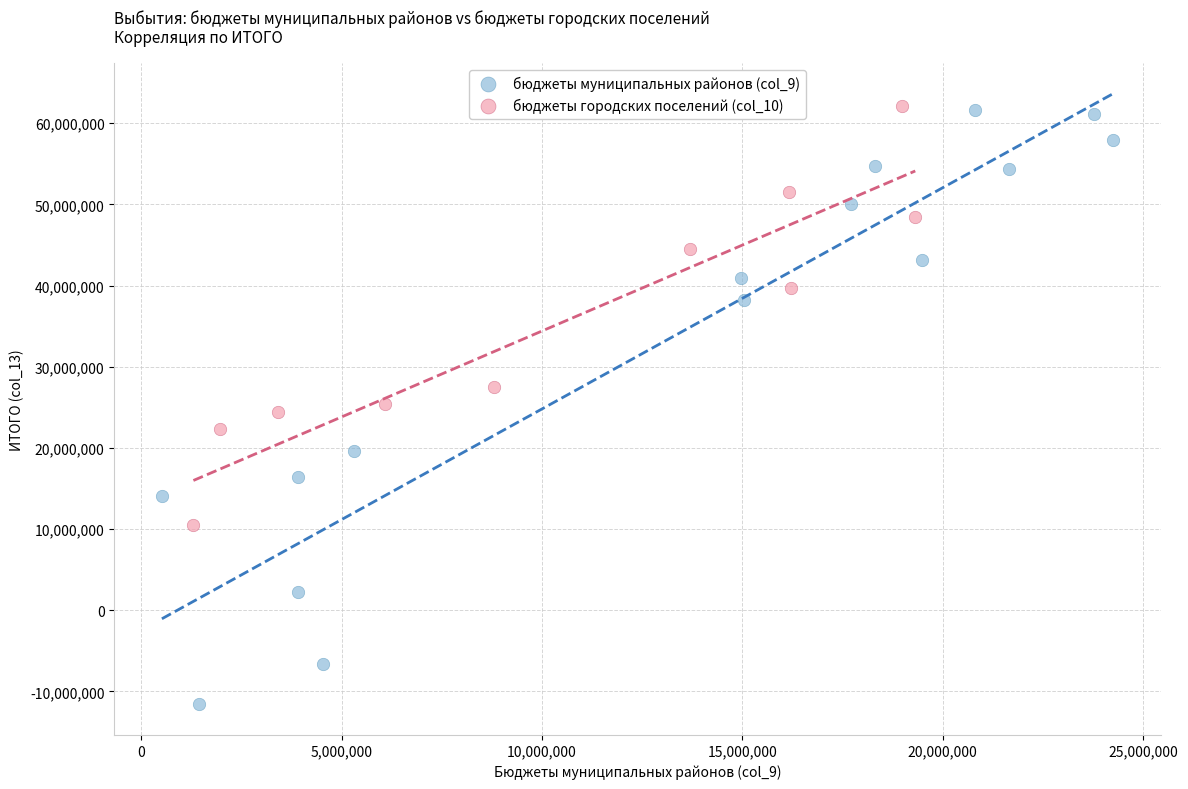

Which series has the largest Y range (max minus min)?

бюджеты муниципальных районов (col_9)